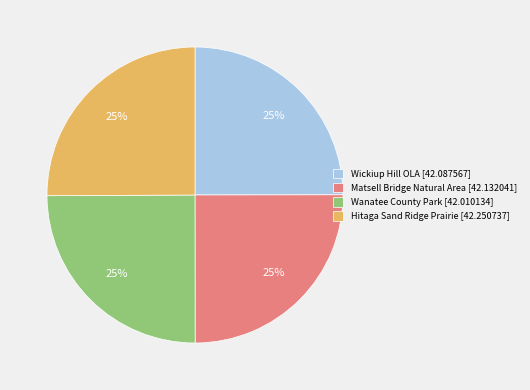

What percentage is the Wickiup Hill OLA [42.087567] slice, to the nearest percent?

25%